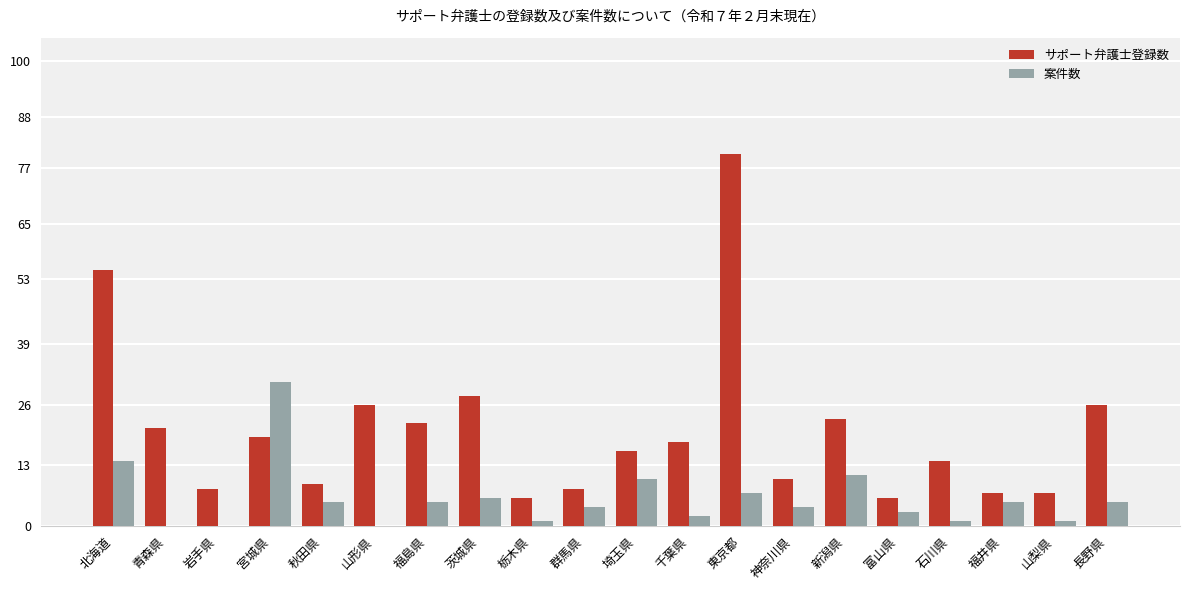

What is the highest value of the サポート弁護士登録数 series?

80